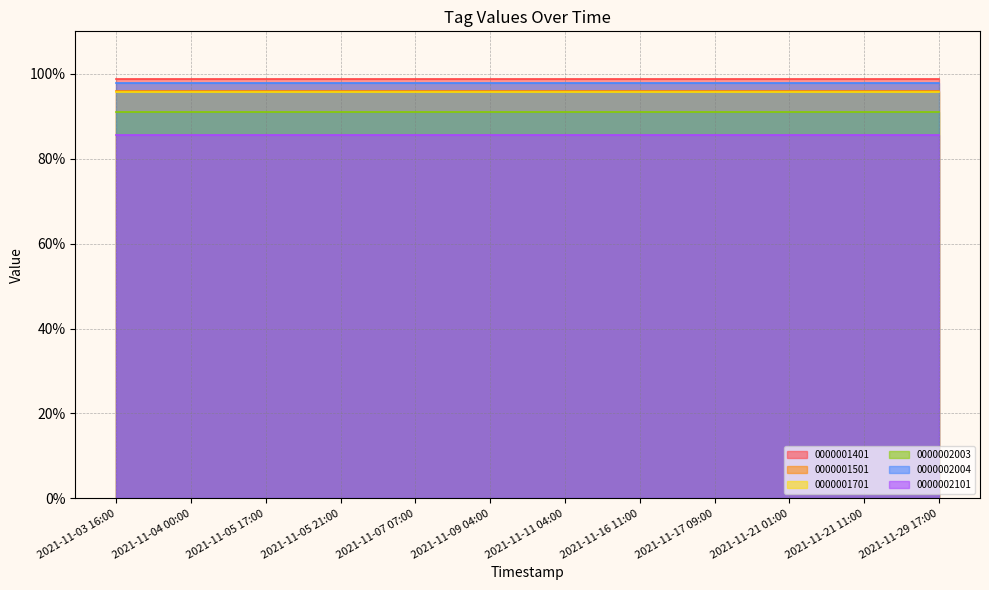

How many distinct data groups are displayed?

6